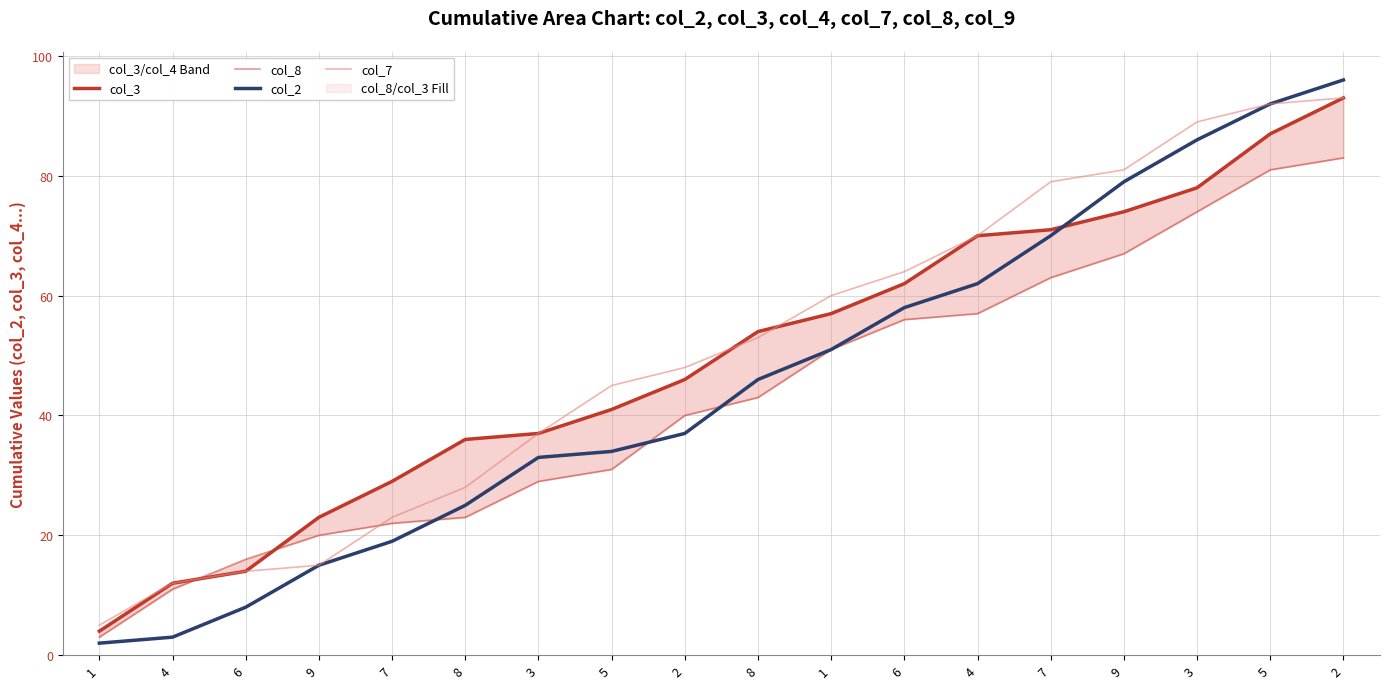

What is the average value of the col_7 series?

50